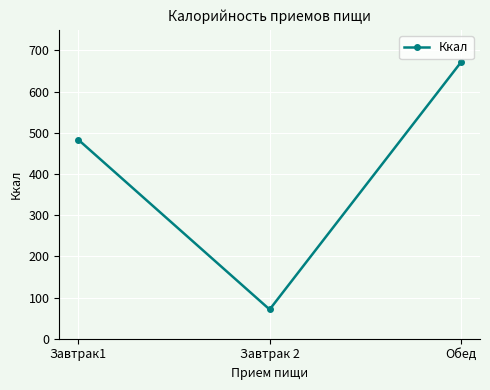

Where is the data nearest to the value 371?

Завтрак1